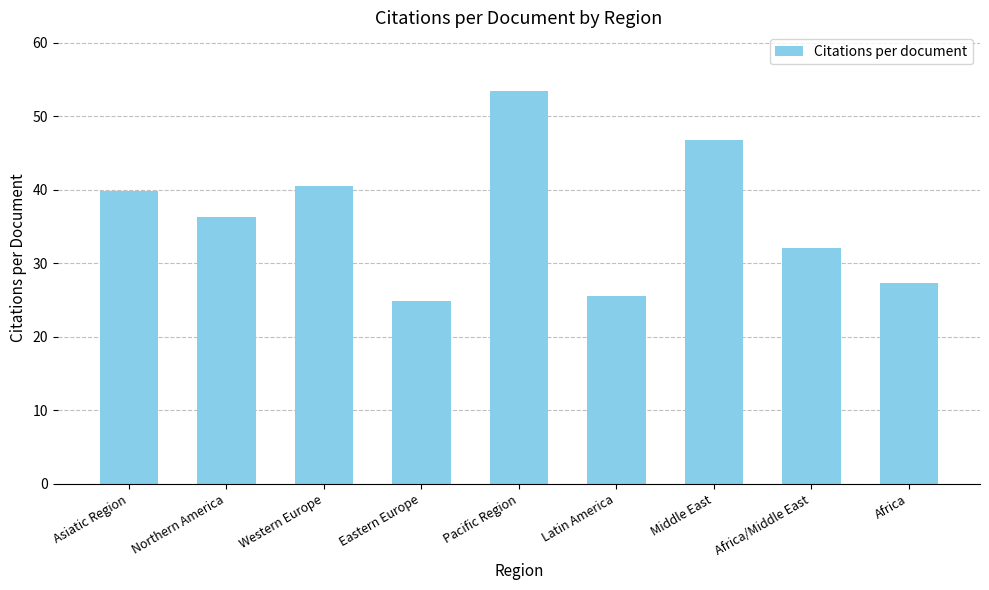

The value at Western Europe is 40.5. True or false?

True